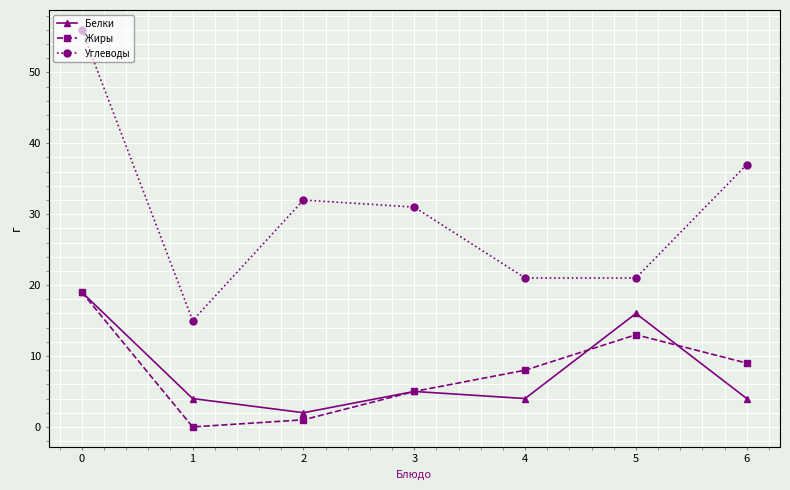

Is the value of Углеводы at 3 greater than the value of Белки at 2?

Yes